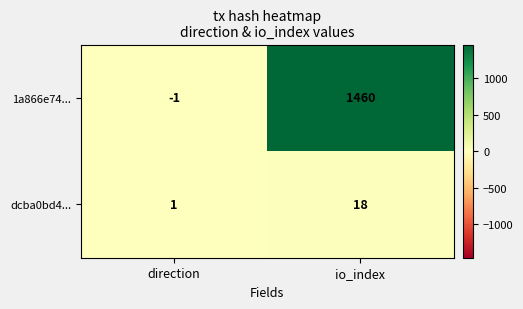

At which label is 1a866e74... closest to 729?

direction